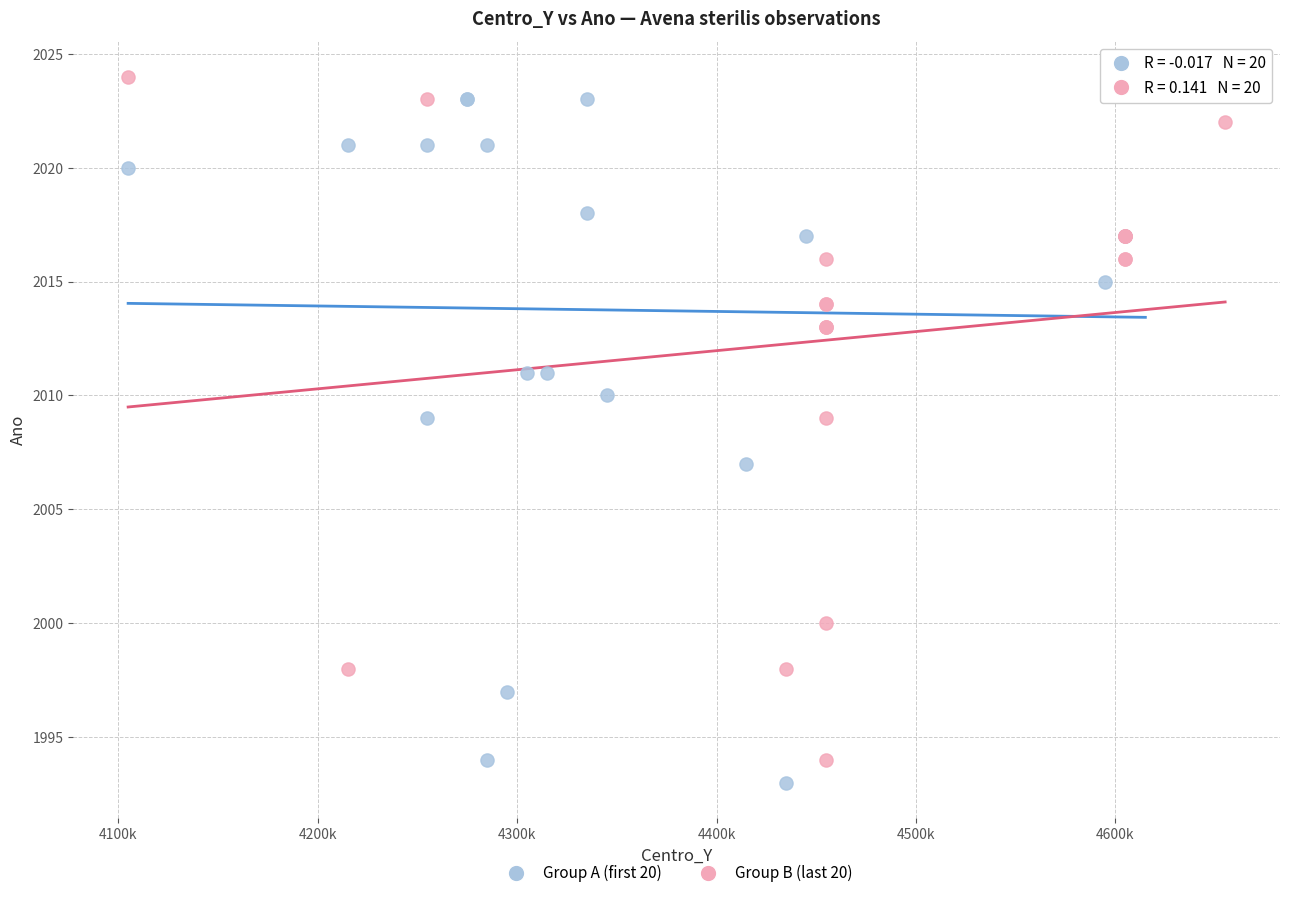

What are all the series names shown in the legend?

Group A (first 20), Group B (last 20)